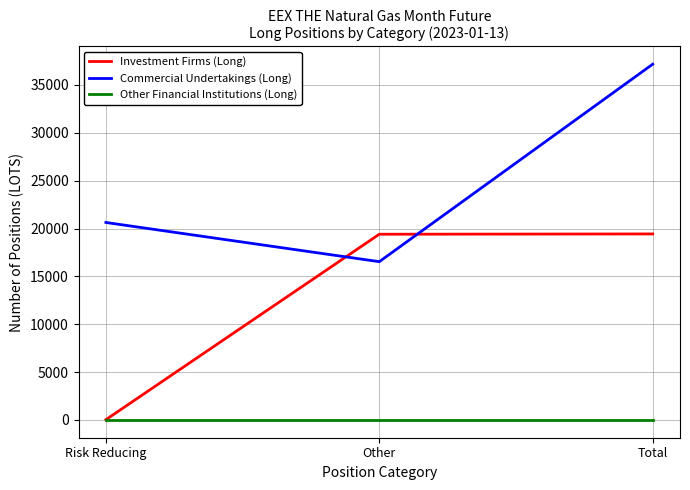

What is the difference between the maximum and minimum values in the Commercial Undertakings (Long) series?

20631